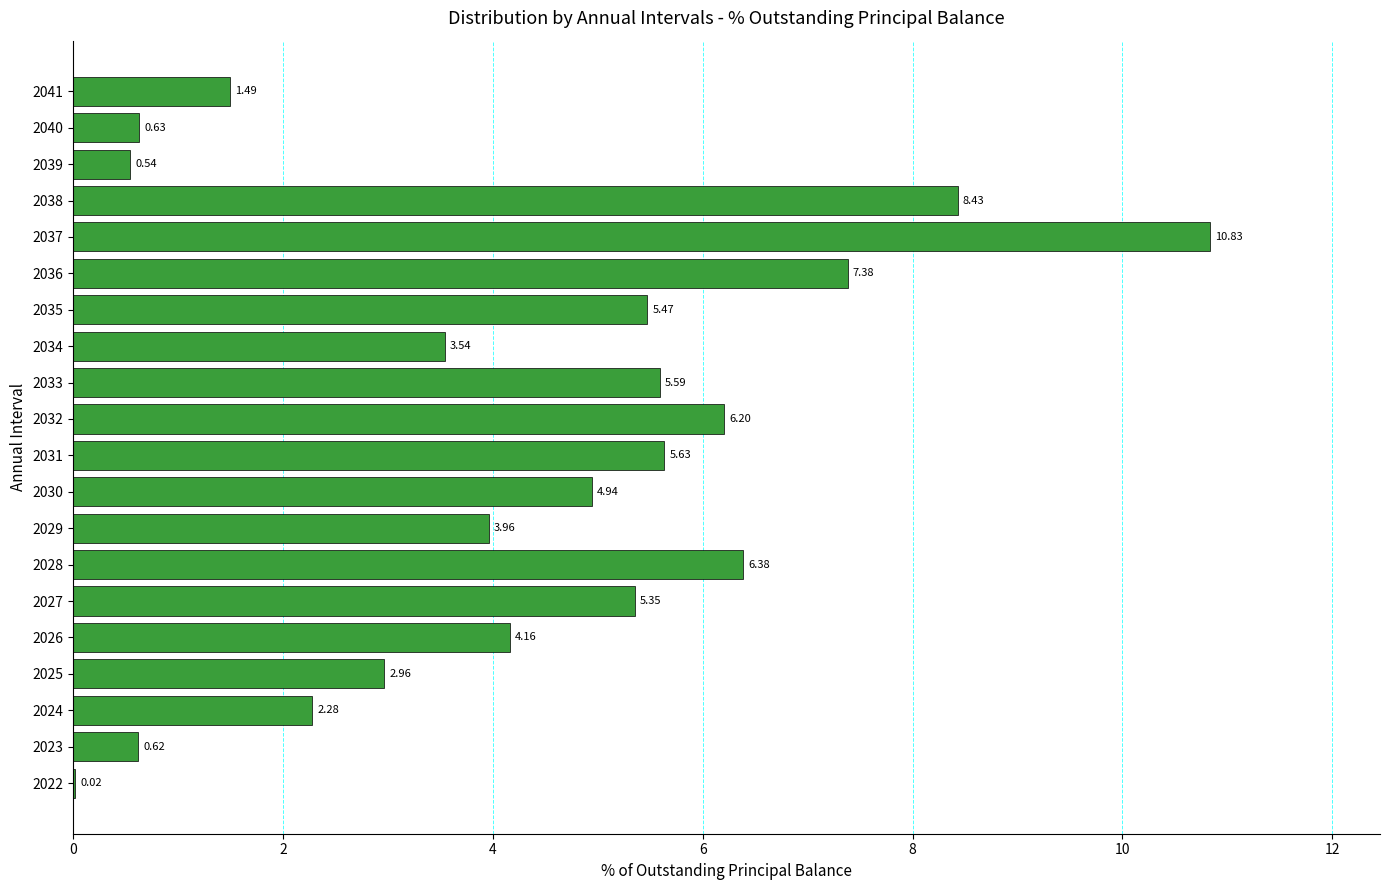

What is the sum of the values at 2032 and 2040?

6.8